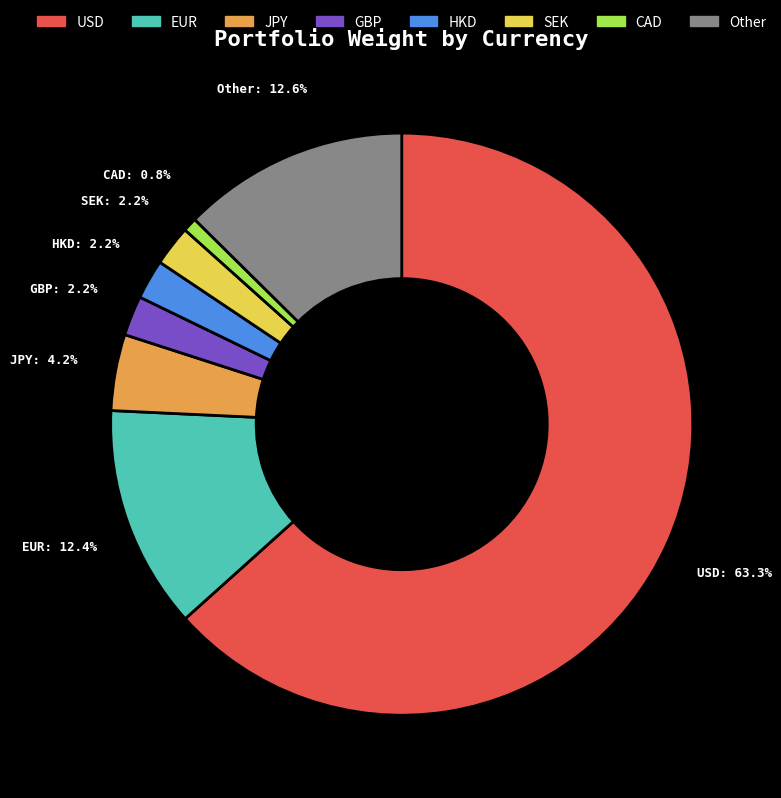

How much of the chart is everything except GBP?

97.8%